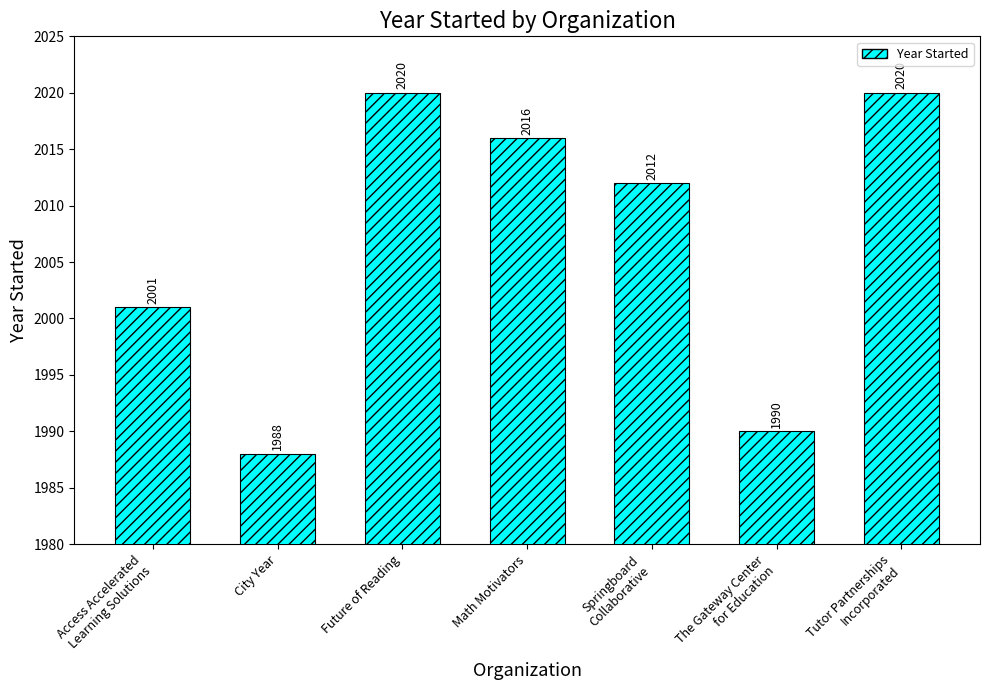

What value does the data have at Math Motivators?

2016